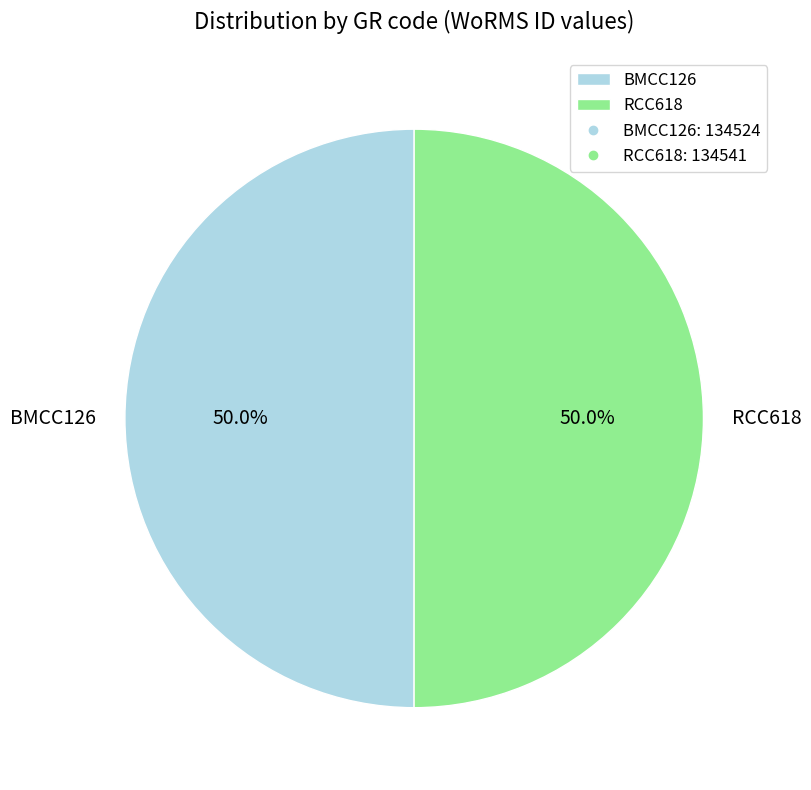

Approximately how many times larger is the value at RCC618 compared to BMCC126?

1.0